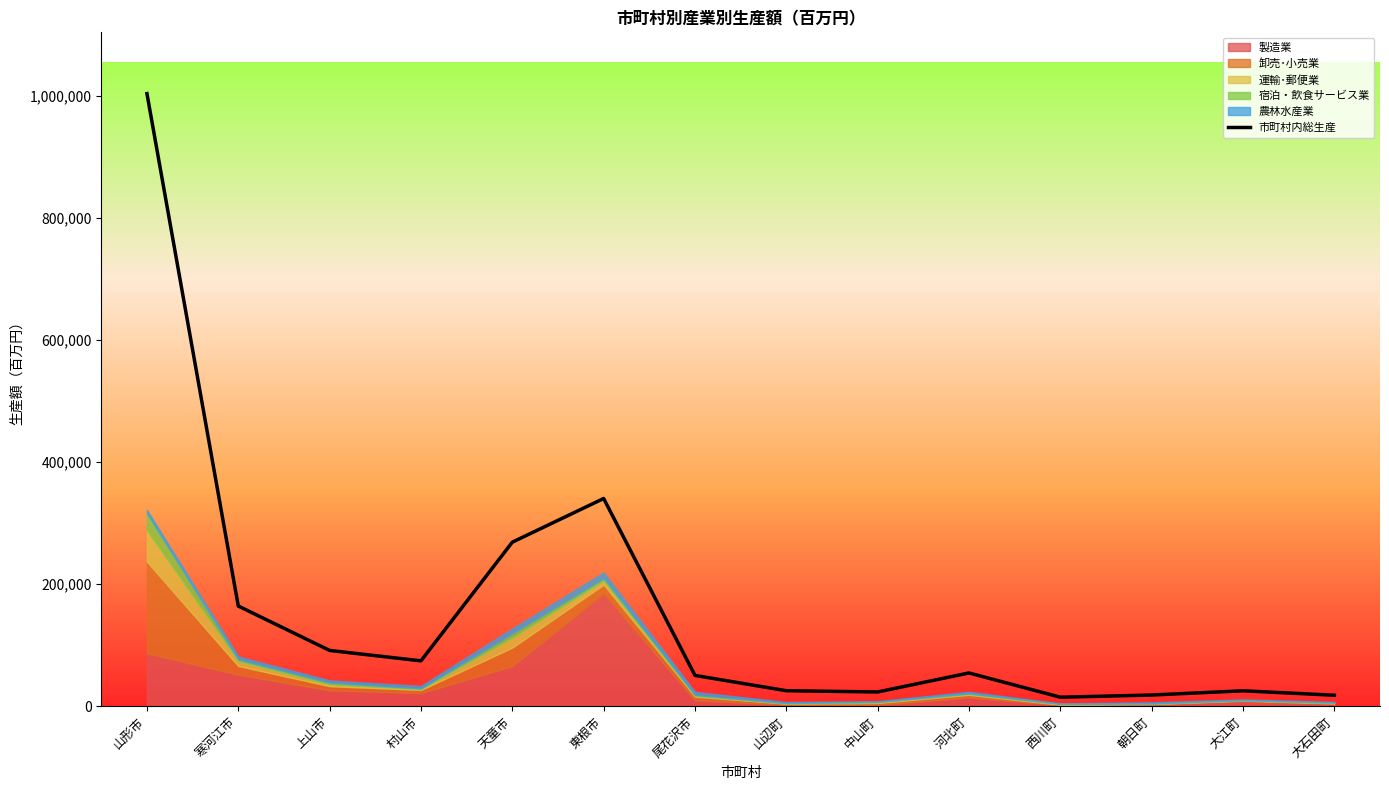

Reading left to right, transcribe all the data shown in this chart.

山形市=1003795	寒河江市=164067	上山市=91328	村山市=74268	天童市=268733	東根市=340293	尾花沢市=50397	山辺町=25322	中山町=23292	河北町=54423	西川町=14682	朝日町=18278	大江町=25193	大石田町=17940